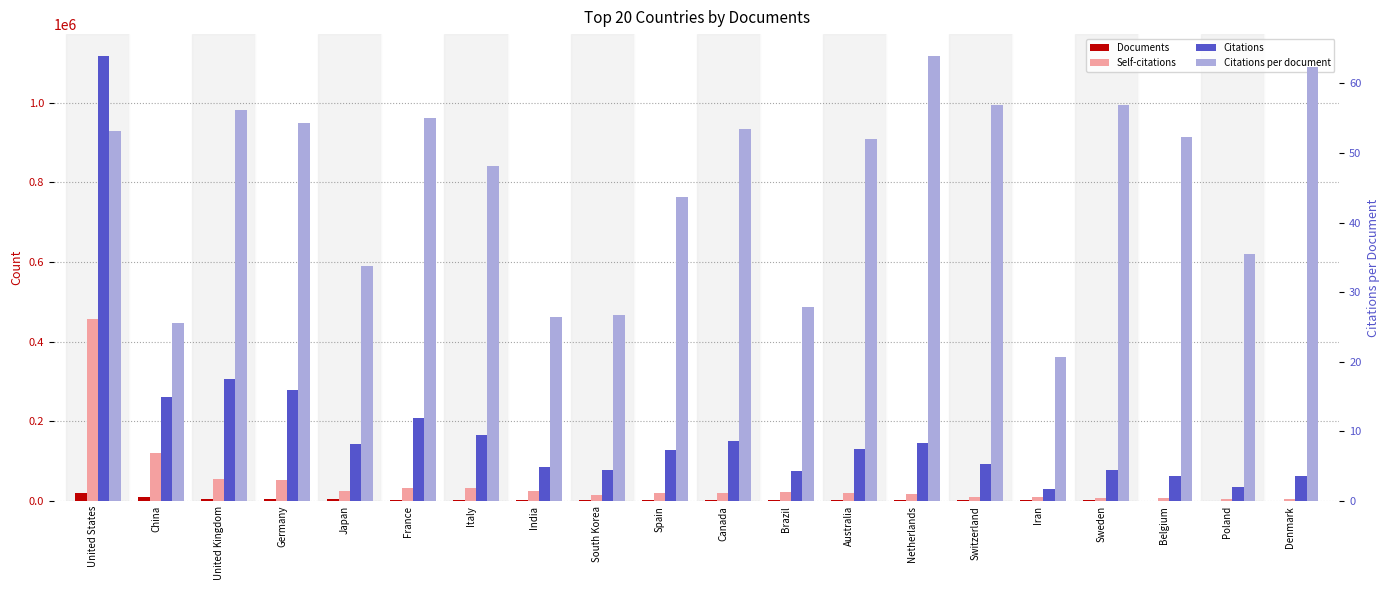

At which label does Self-citations first exceed 20109?

United States